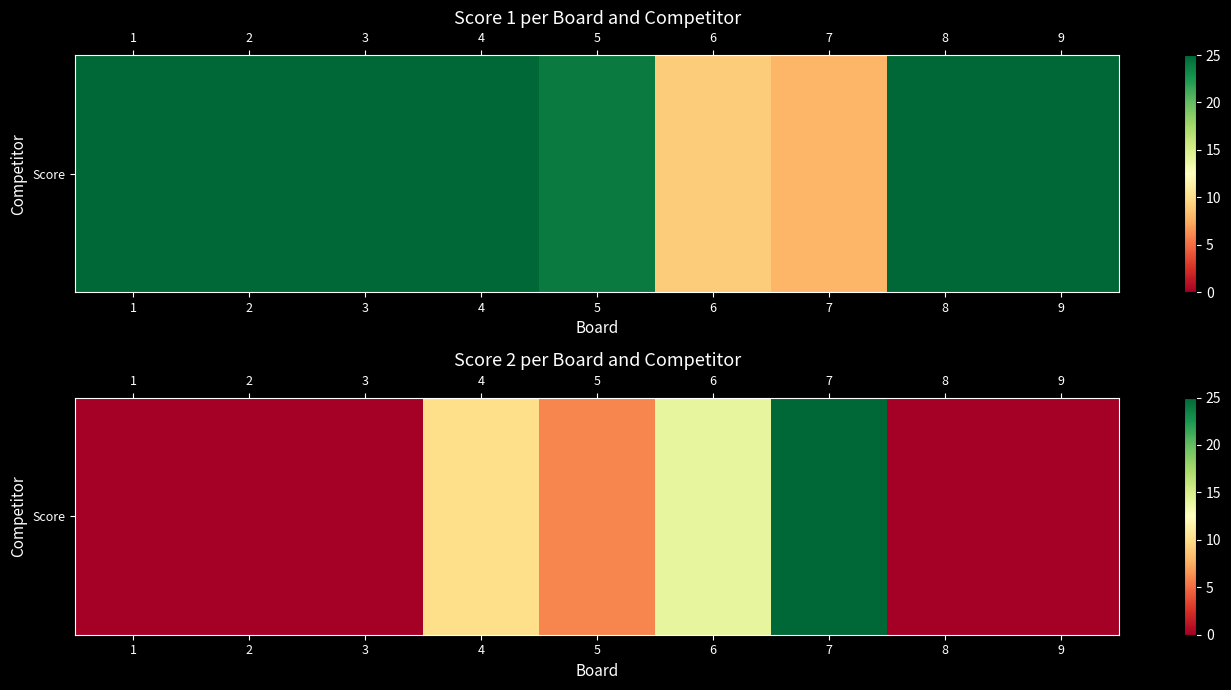

At which category does the chart reach its minimum across all series?

1